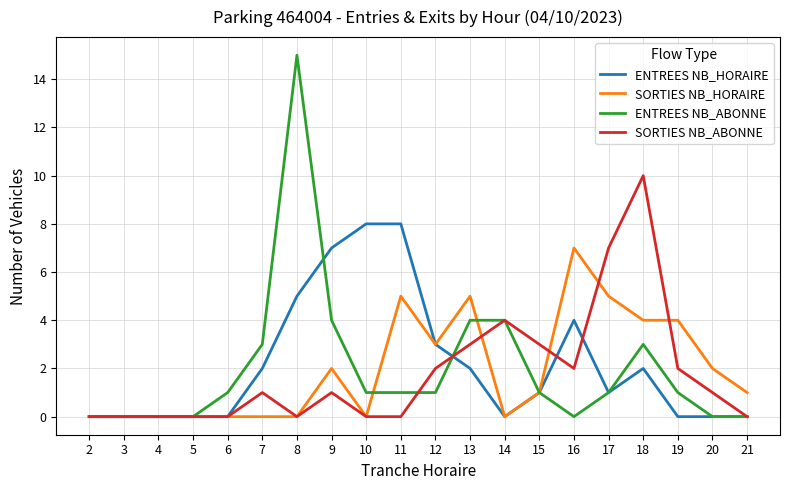

Where does the ENTREES NB_HORAIRE series first go above 1?

7